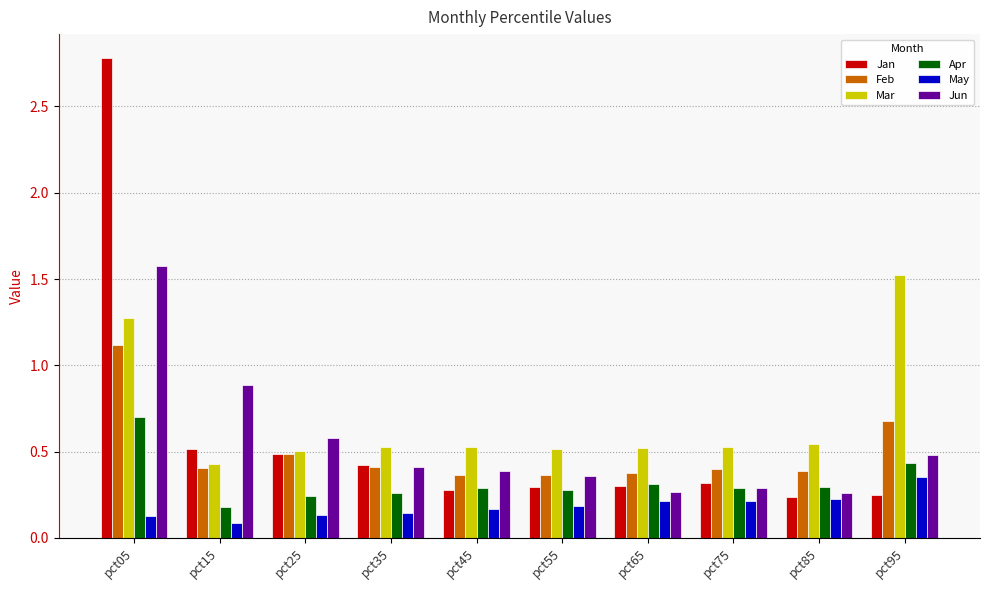

Which category has the lowest value in the Mar series?

pct15